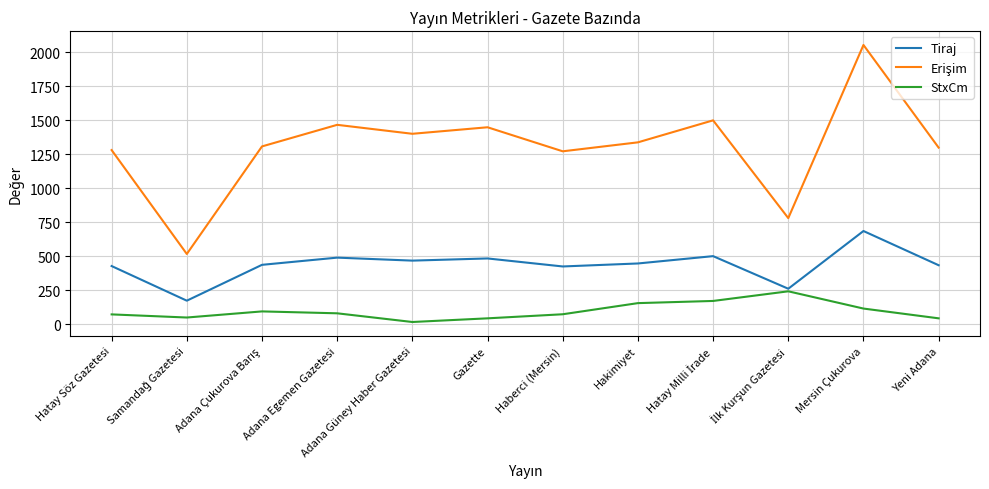

What is the sum of all Tiraj values?

5222